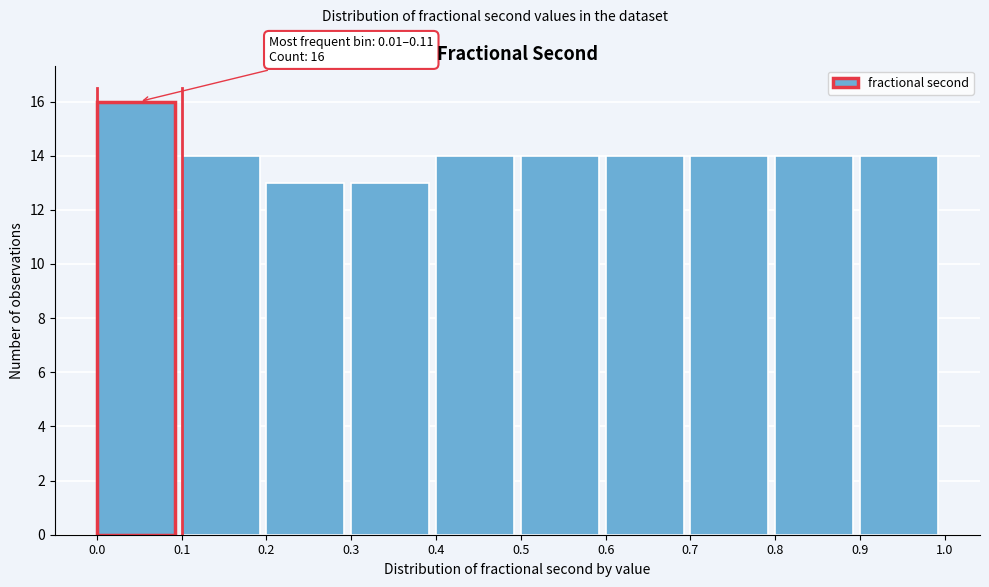

Over which range of the x-axis is the bar tallest?

0.0 to 0.1